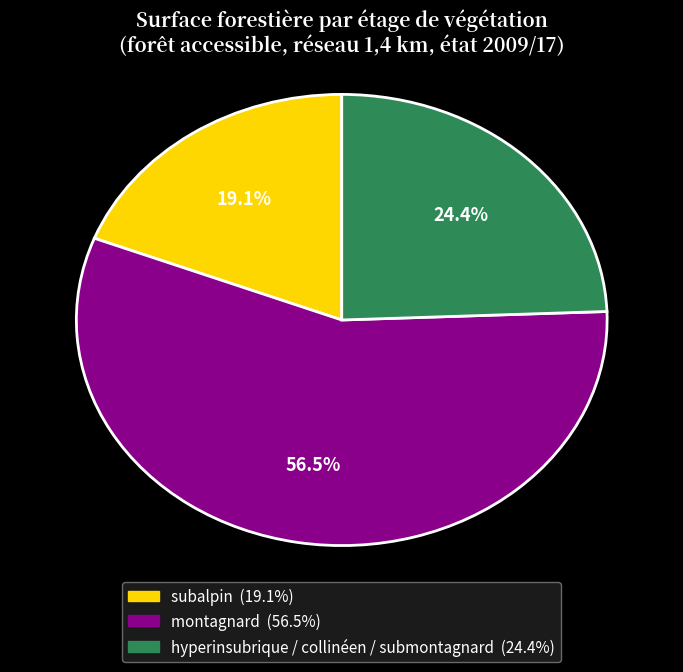

What percentage is the subalpin slice, to the nearest percent?

19%